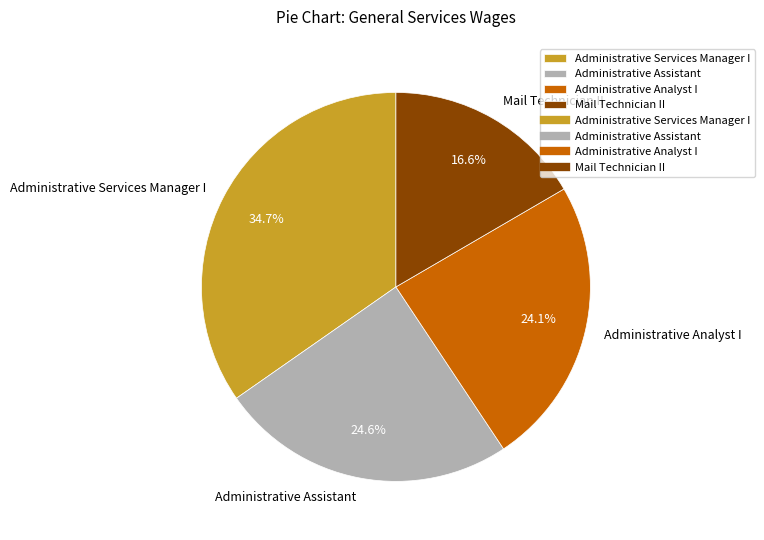

To the nearest percent, what is the difference between the largest and smallest slice percentages?

18%